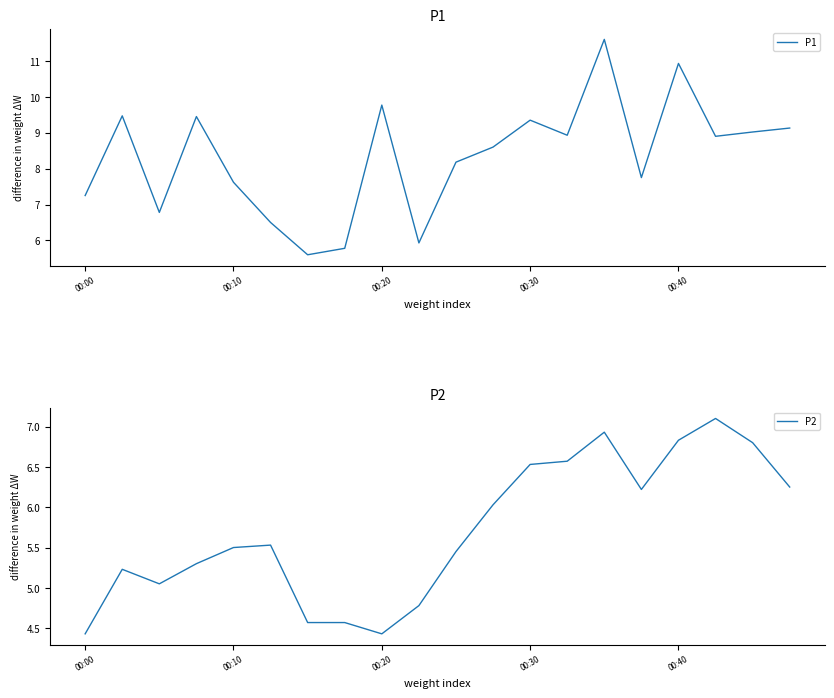

What is the minimum value for P1?

5.6